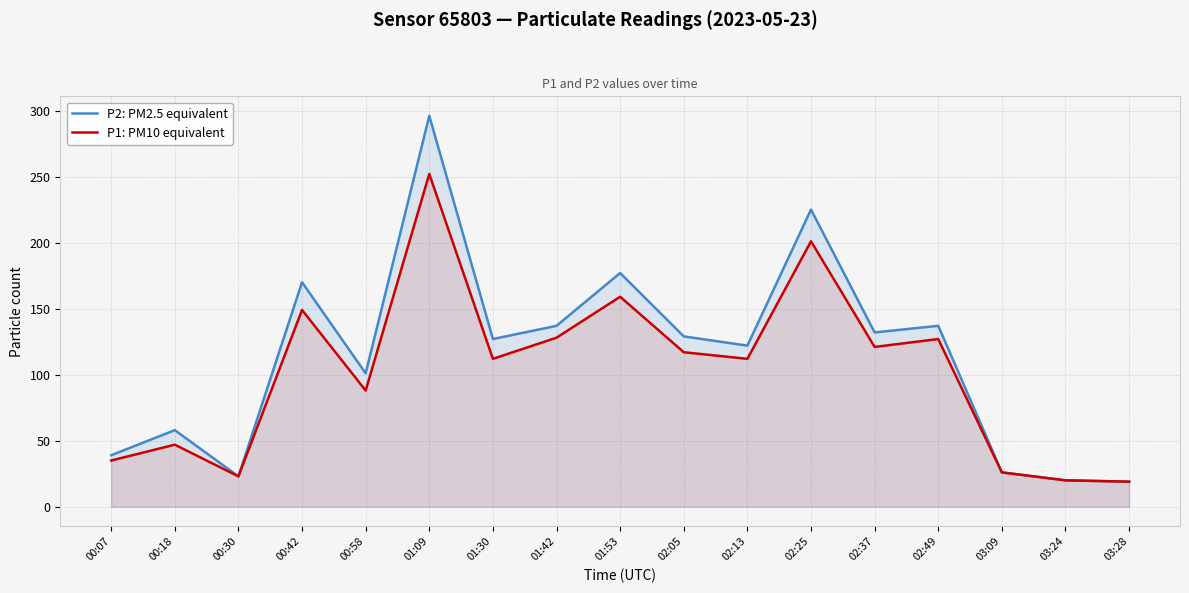

At which category does the chart reach its peak across all series?

01:09